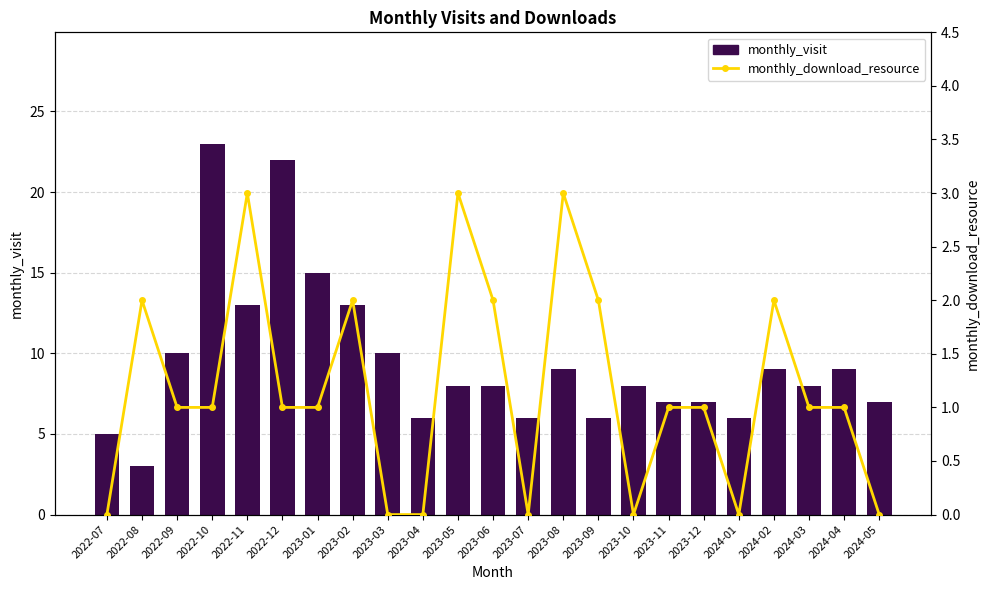

Reading left to right, what are all the values shown in this chart?

monthly_visit: 2022-07=5	2022-08=3	2022-09=10	2022-10=23	2022-11=13	2022-12=22	2023-01=15	2023-02=13	2023-03=10	2023-04=6	2023-05=8	2023-06=8	2023-07=6	2023-08=9	2023-09=6	2023-10=8	2023-11=7	2023-12=7	2024-01=6	2024-02=9	2024-03=8	2024-04=9	2024-05=7
monthly_download_resource: 2022-07=0	2022-08=2	2022-09=1	2022-10=1	2022-11=3	2022-12=1	2023-01=1	2023-02=2	2023-03=0	2023-04=0	2023-05=3	2023-06=2	2023-07=0	2023-08=3	2023-09=2	2023-10=0	2023-11=1	2023-12=1	2024-01=0	2024-02=2	2024-03=1	2024-04=1	2024-05=0